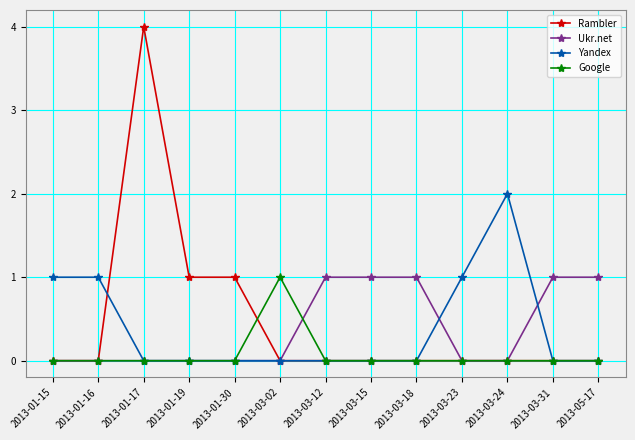

Which series has the largest range (max minus min)?

Rambler